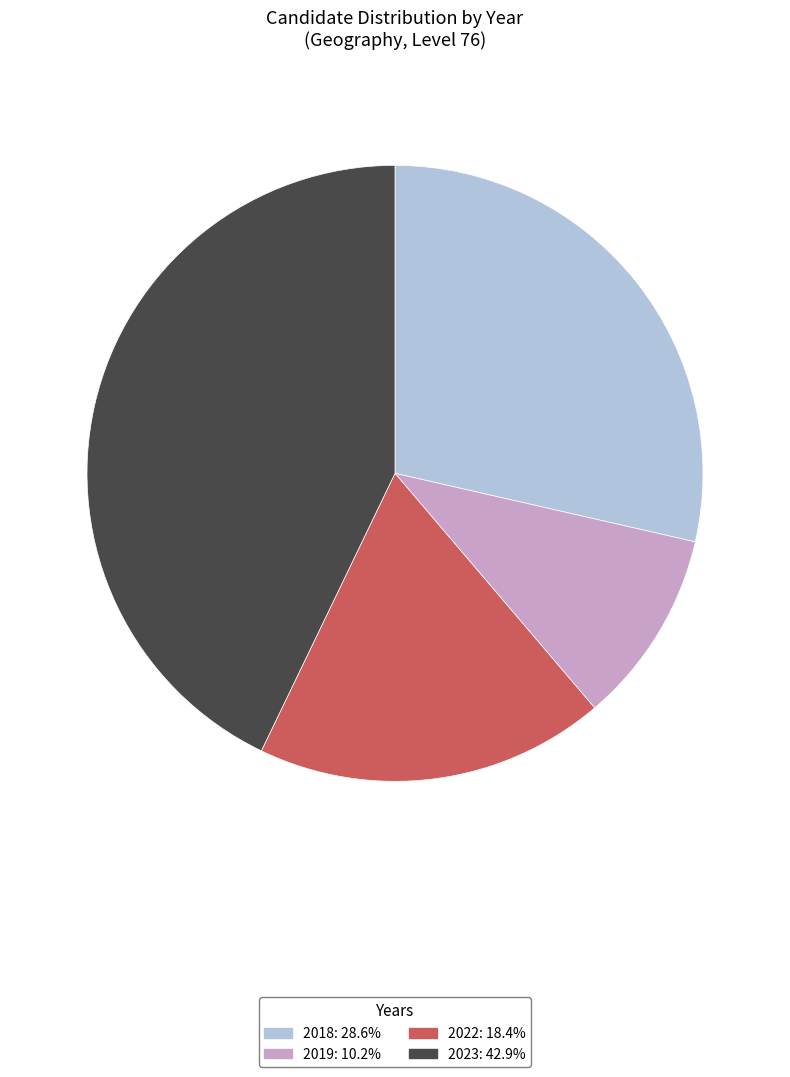

Which has a higher value, 2022 or 2019?

2022